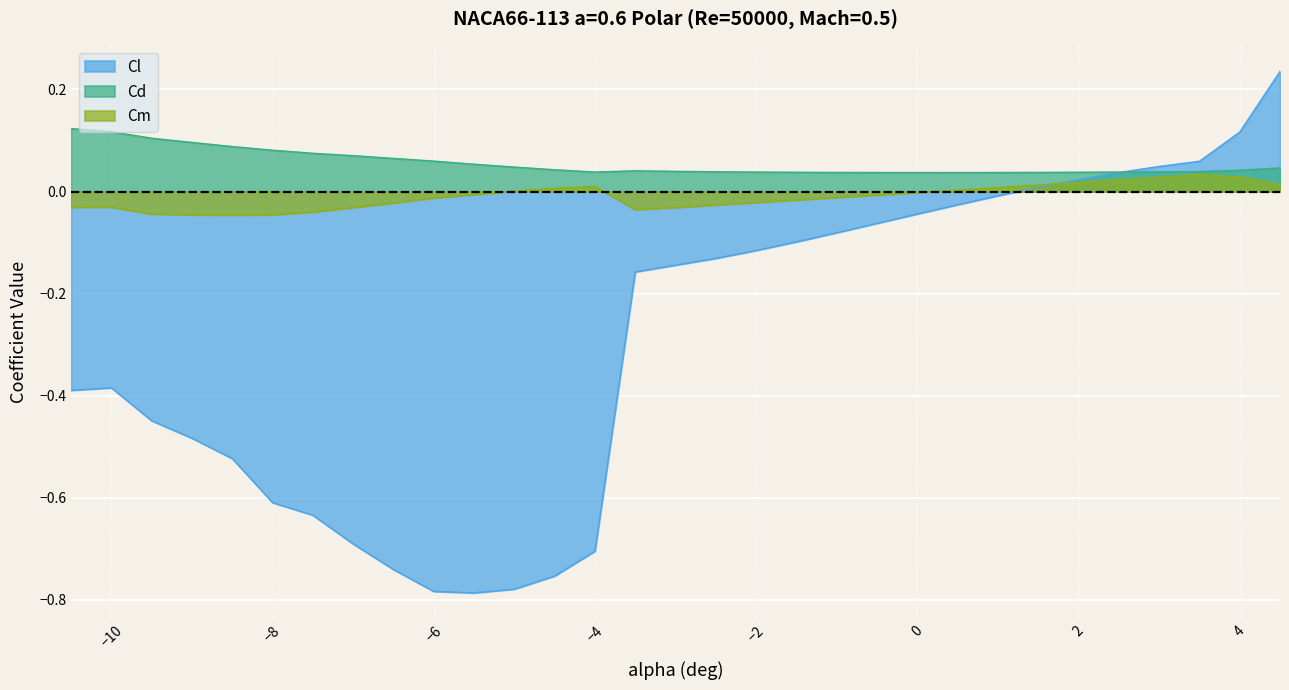

How many Cd values are between 0 and 1?

30